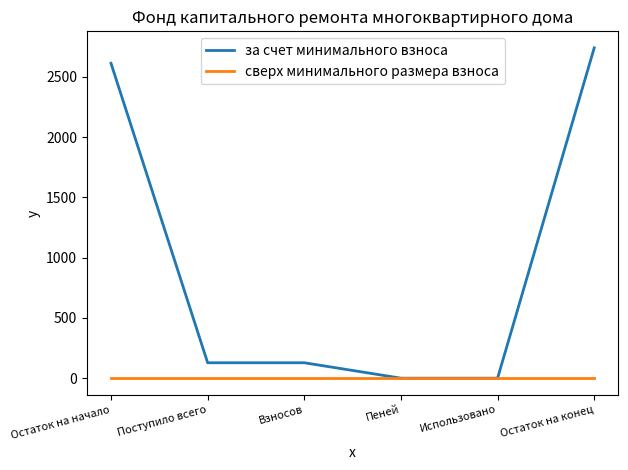

How many lines are shown in the chart?

2